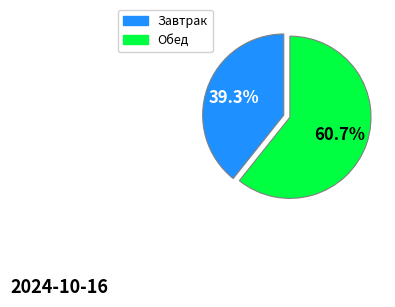

To the nearest percent, what is the difference between the largest and smallest slice percentages?

21%